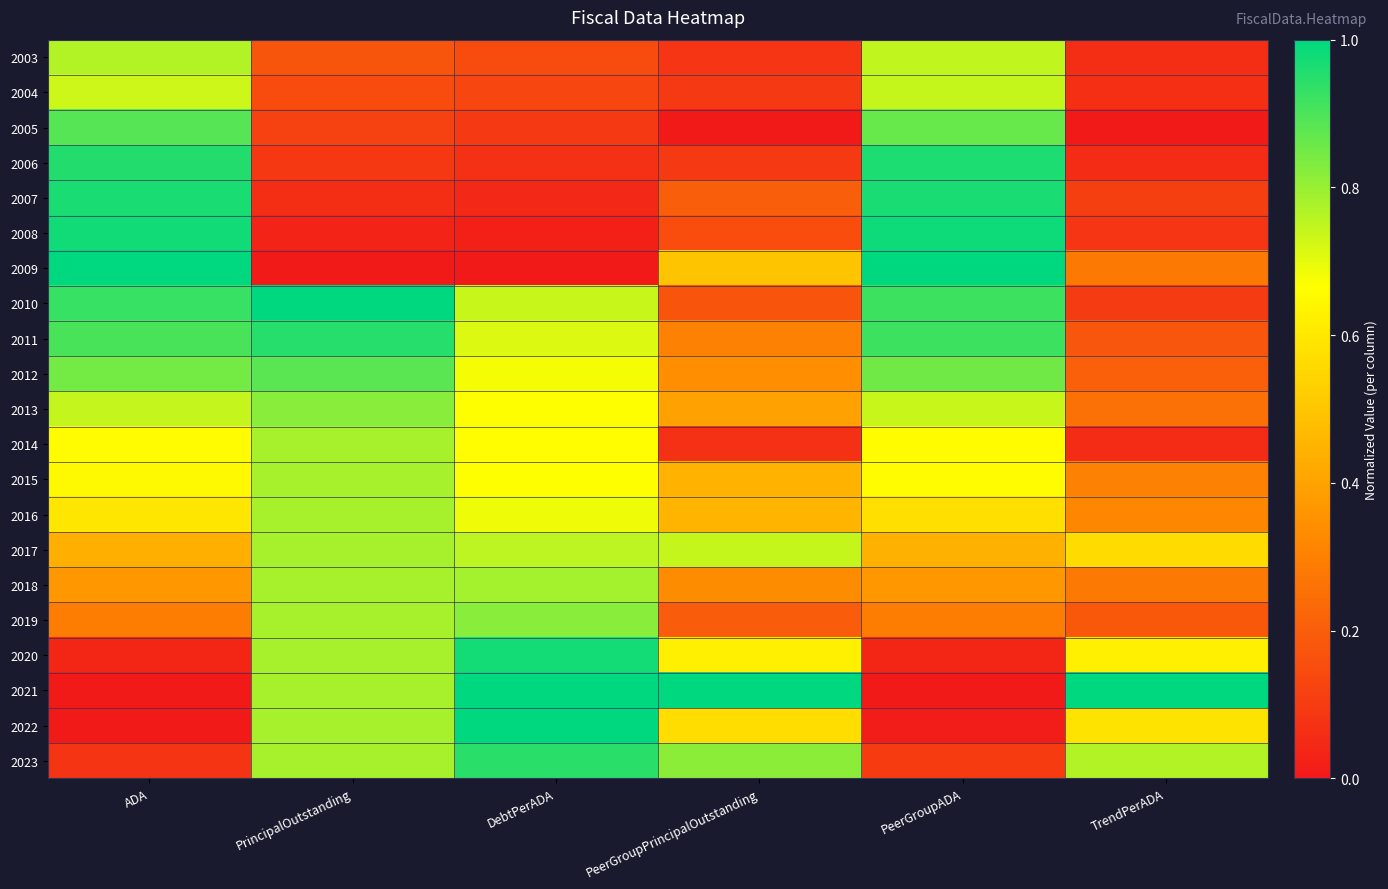

What is the spread (max minus min) of values at TrendPerADA?

1.0